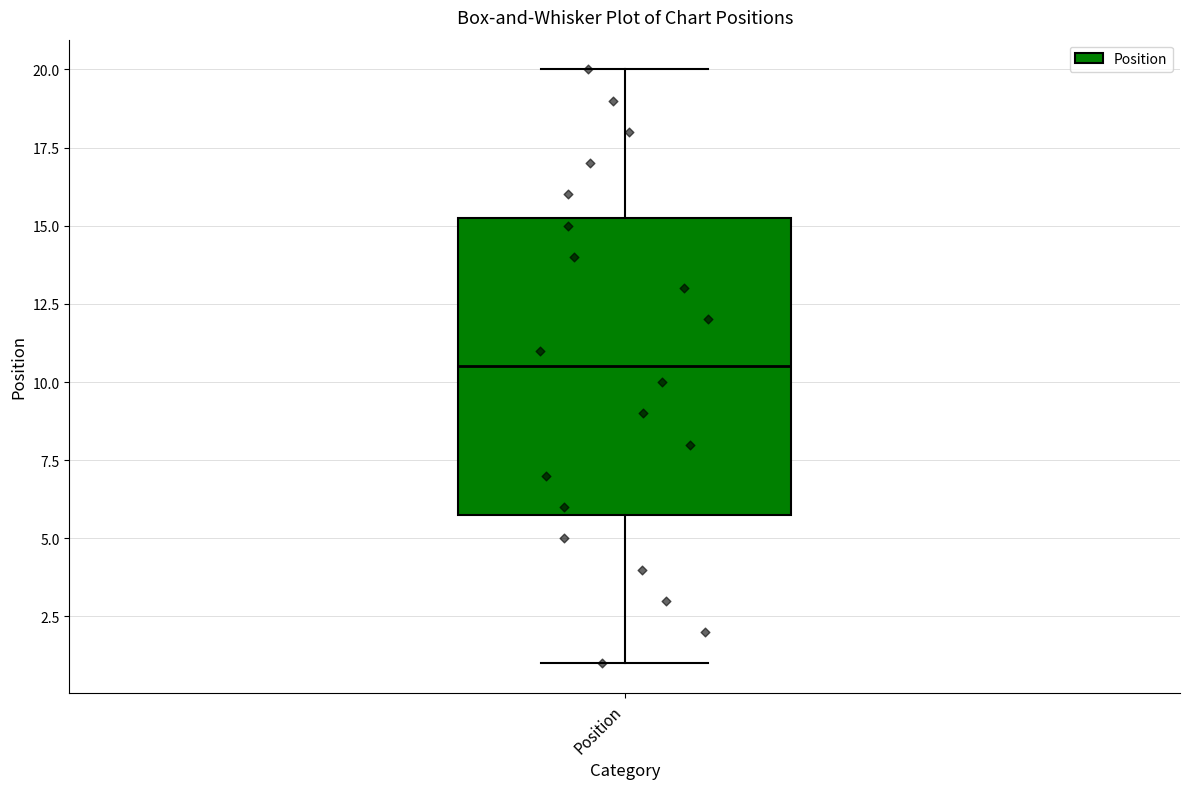

Read this box plot against the y-axis: the position of the median line, the range covered by the box, and the ends of both whiskers. The values are not printed on the chart, so give them approximately, as read against the axis.

median 10.5, box 6.0 to 15.5, whiskers 1.0 to 20.0